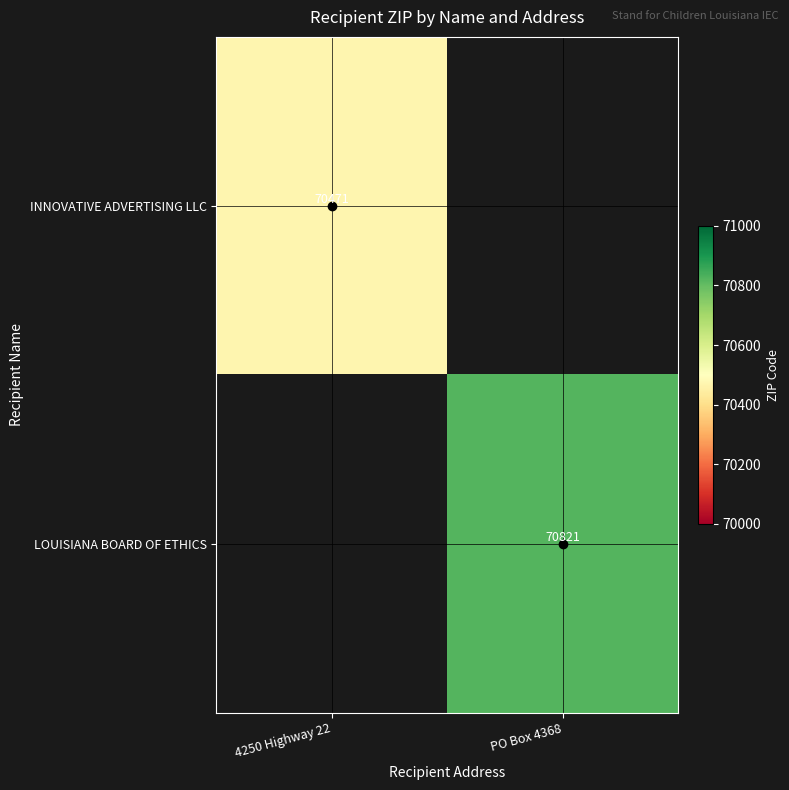

The INNOVATIVE ADVERTISING LLC series shows 70471 at 4250 Highway 22. True or false?

True